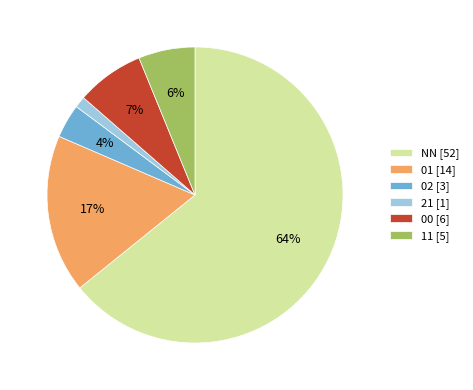

Between NN [52] and 21 [1], which is larger?

NN [52]